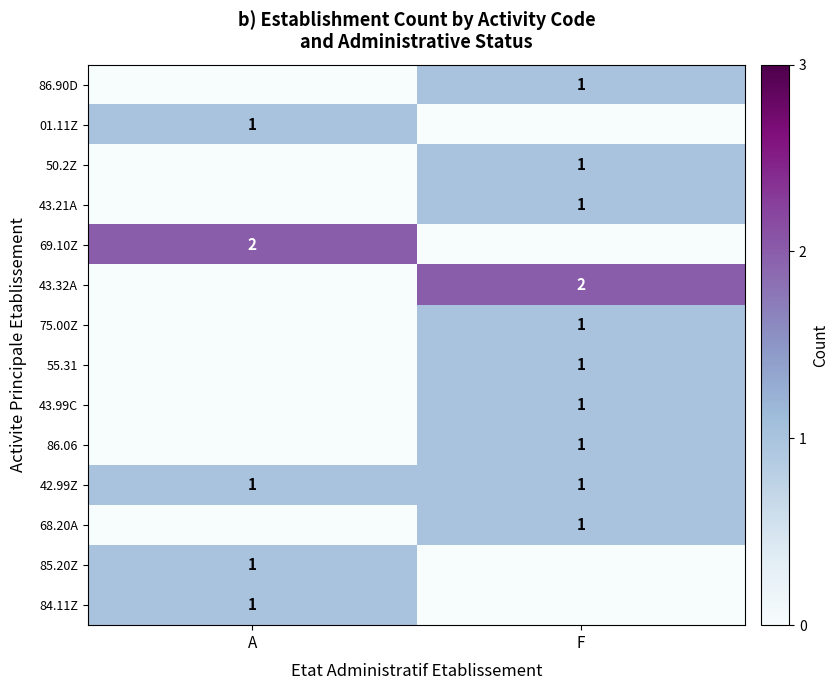

The 50.2Z series shows 1 at F. True or false?

True